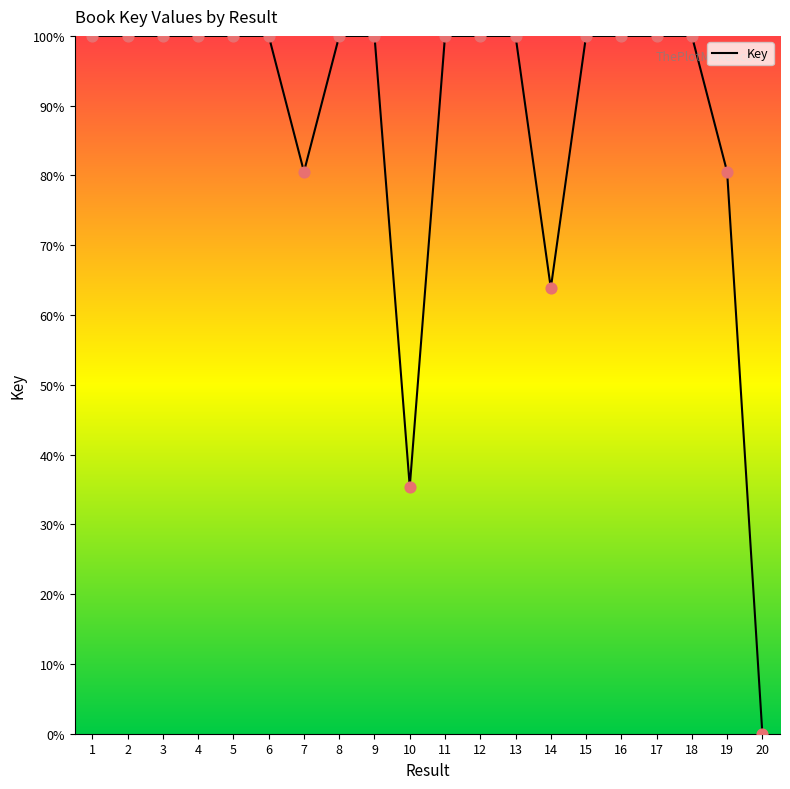

Between 10 and 6, which is larger?

6